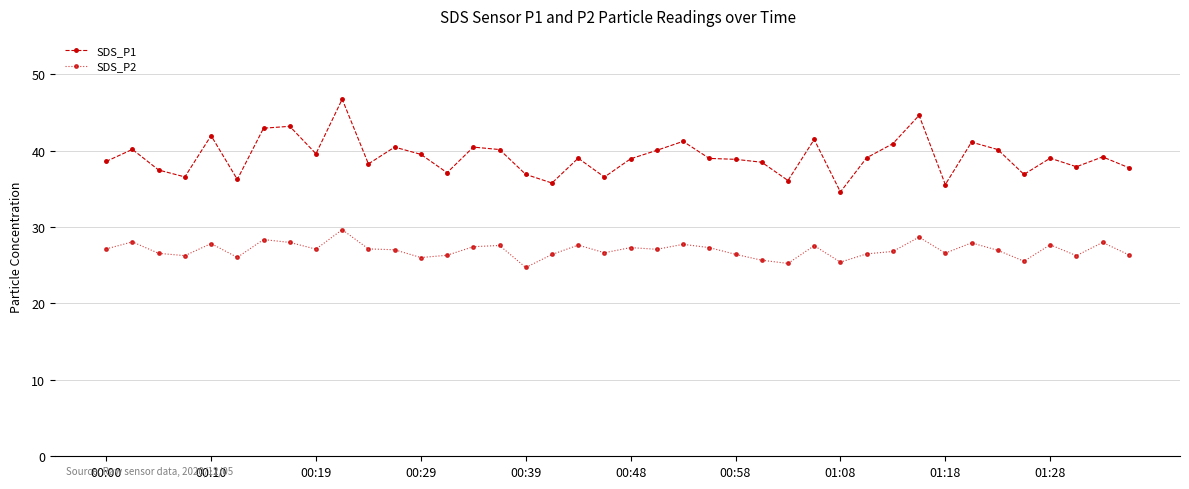

Which series has the largest range (max minus min)?

SDS_P1